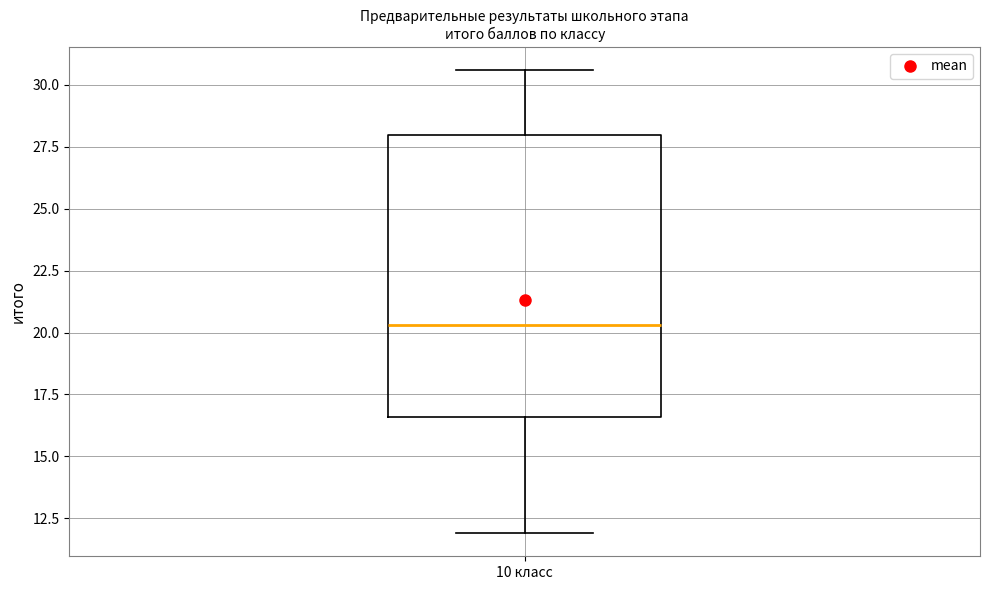

Where does the lower whisker of the box for 10 класс end on the y-axis? The values are not printed on the chart, so give them approximately, as read against the axis.

12.0